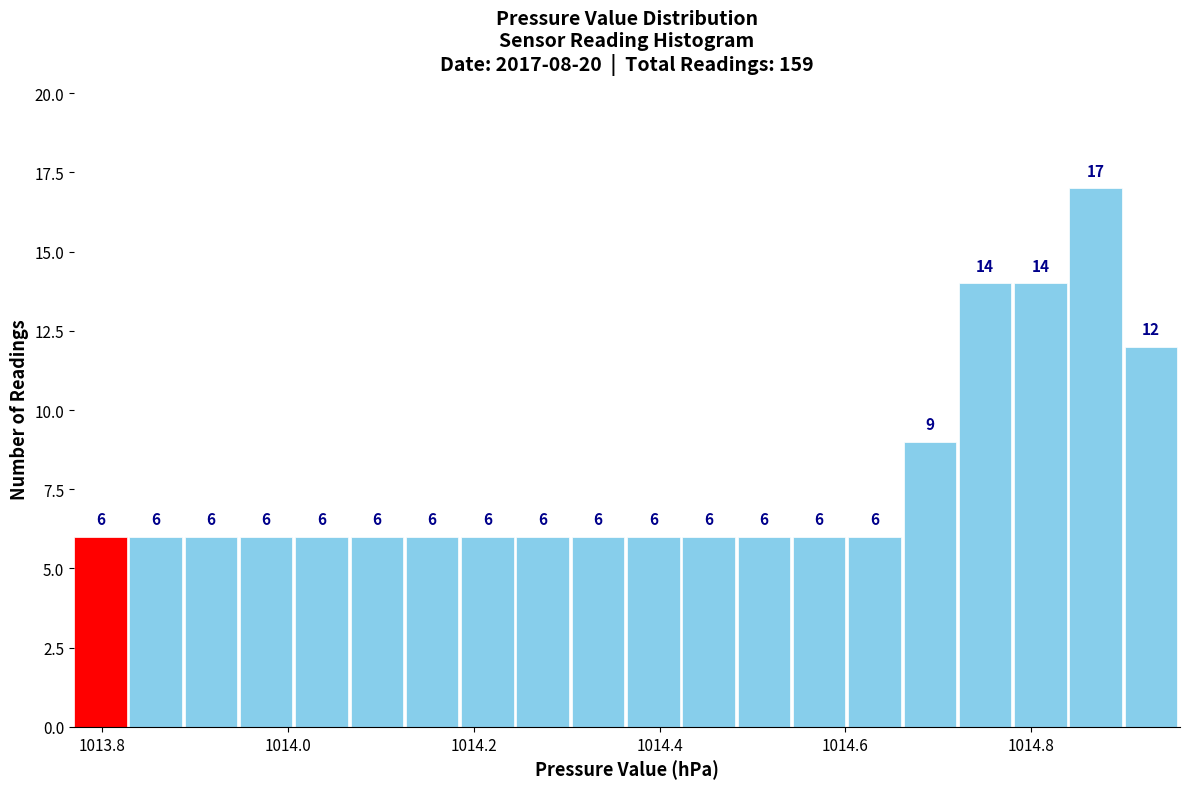

Read against the x-axis, roughly where is the centre of the tallest bar?

1014.86